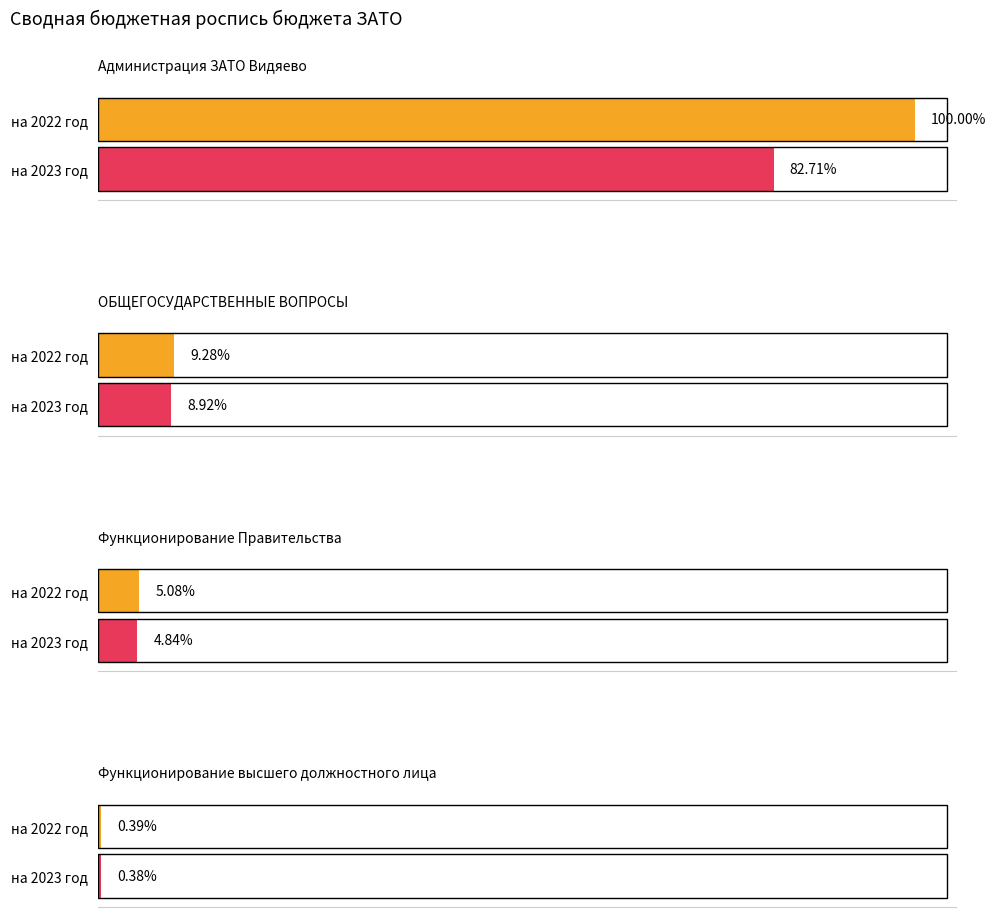

What is the label of the 1st bar from the left?

Администрация ЗАТО Видяево